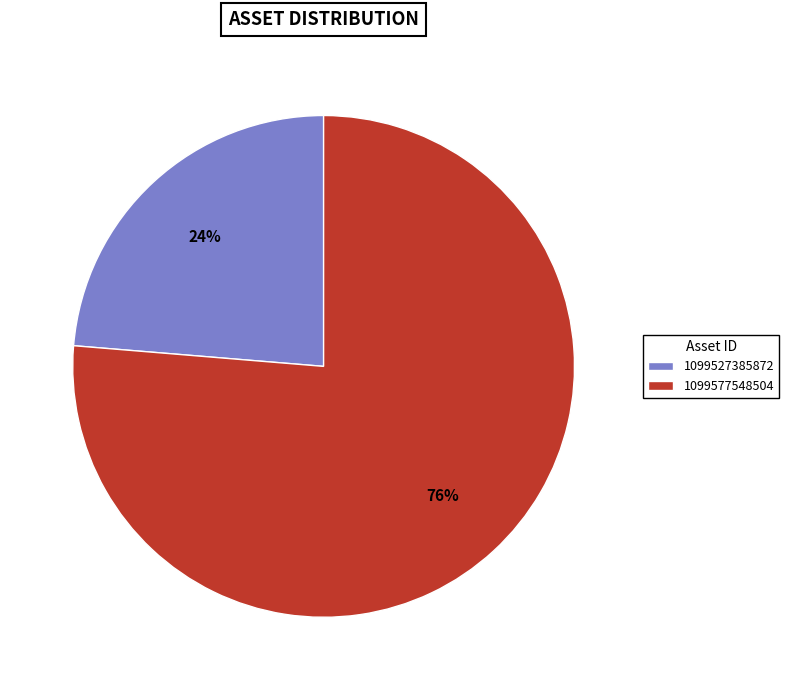

To the nearest percent, what is the combined percentage of 1099577548504 and 1099527385872?

100%